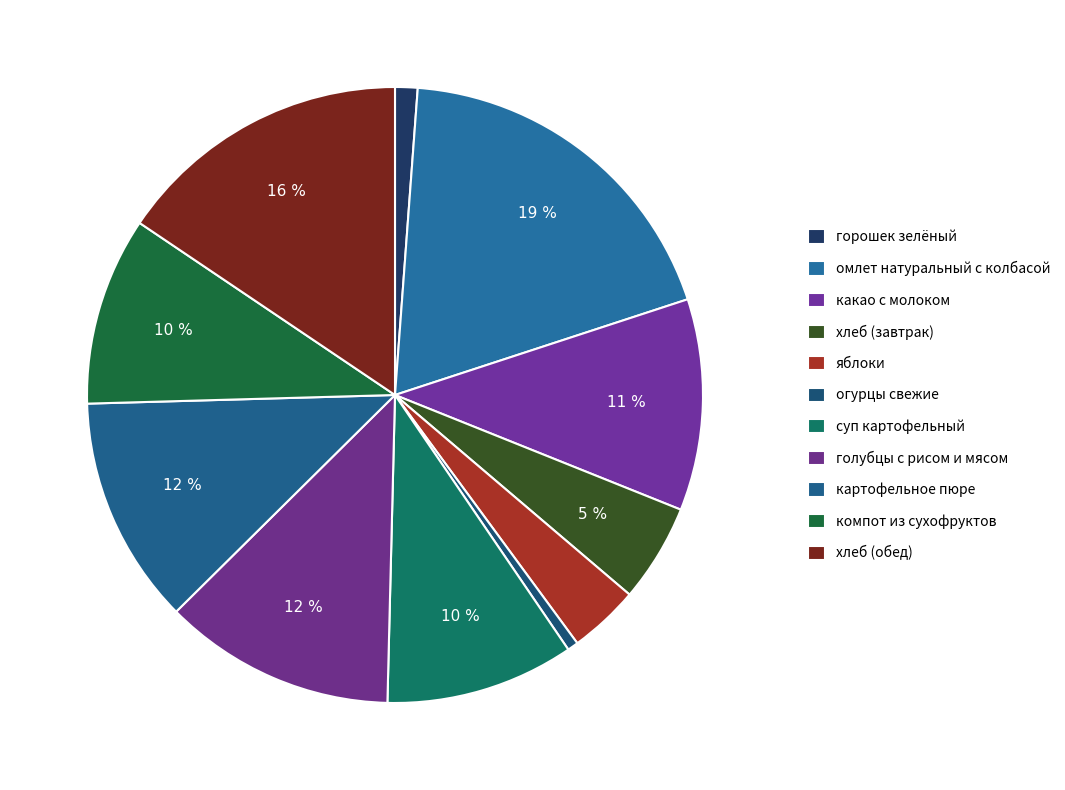

True or false: омлет натуральный с колбасой accounts for 11% of the total.

False